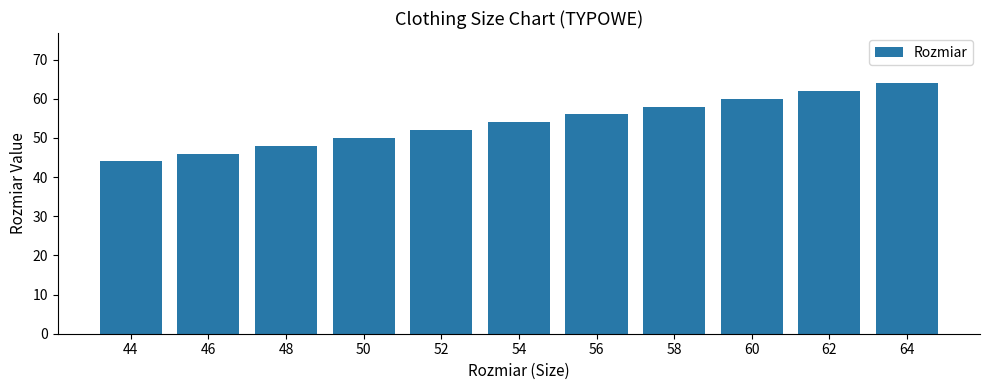

Approximately how many times larger is the value at 46 compared to 58?

0.8